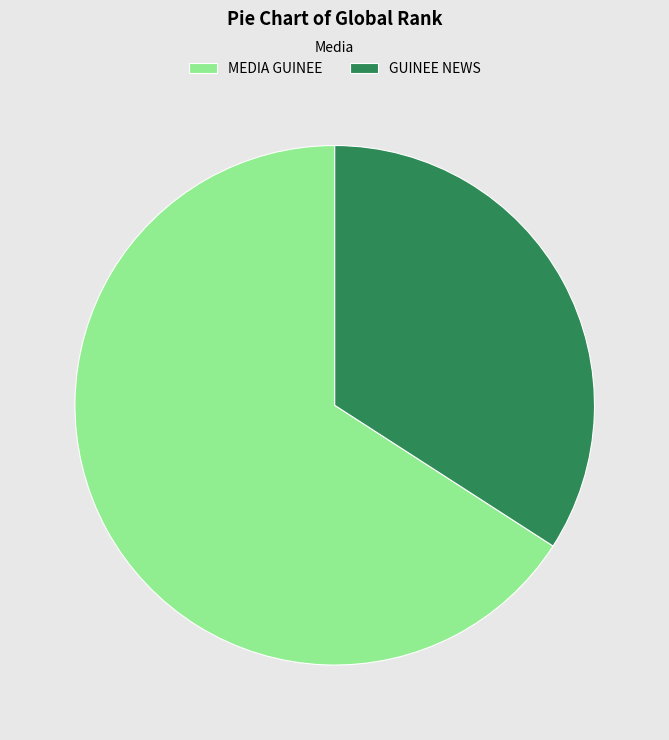

Is the sum of GUINEE NEWS and MEDIA GUINEE greater than half?

Yes